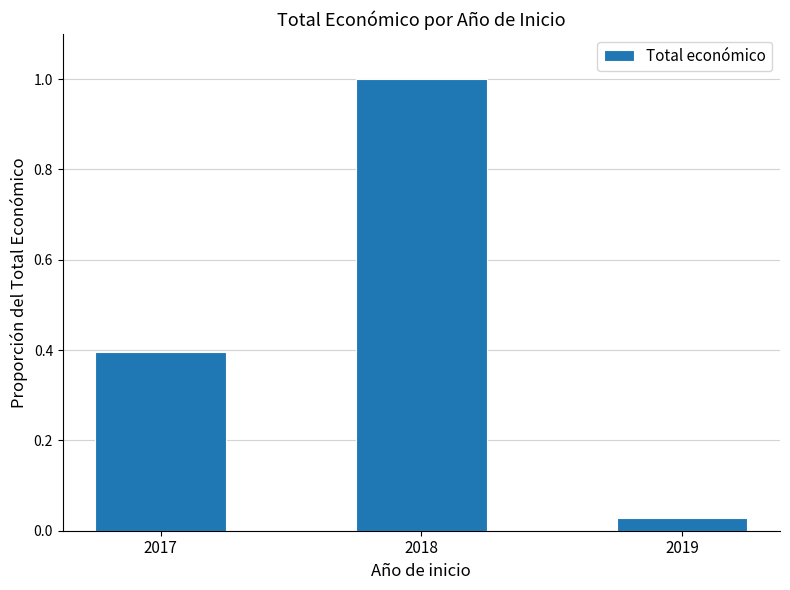

What is the change in value from 2017 to 2019?

-0.4